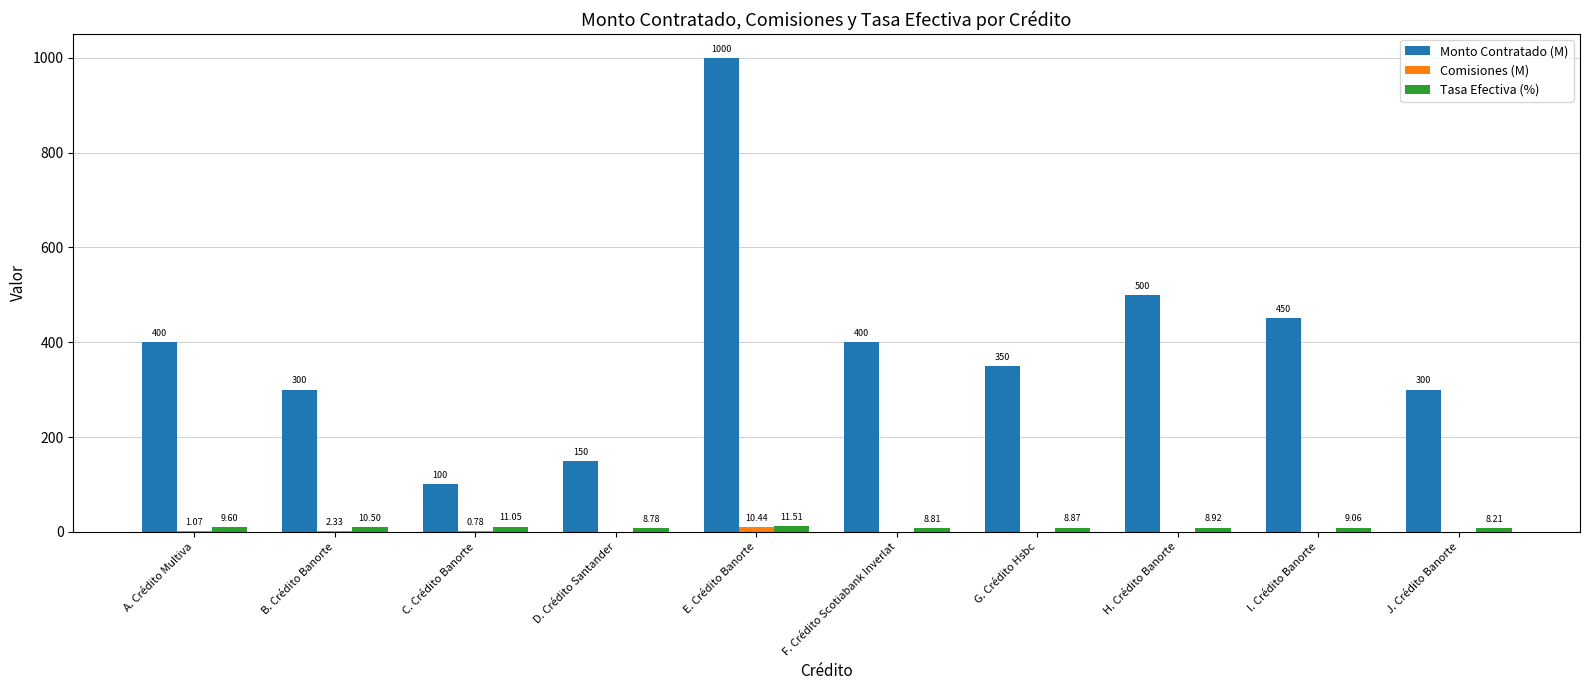

Are the bars horizontal?

No